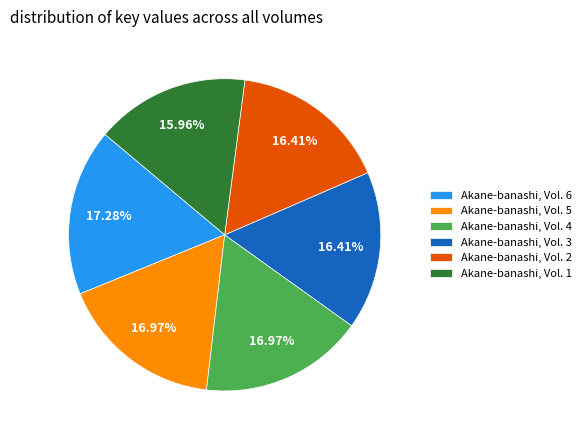

Is it true that Akane-banashi, Vol. 4 is 17% of the pie?

True